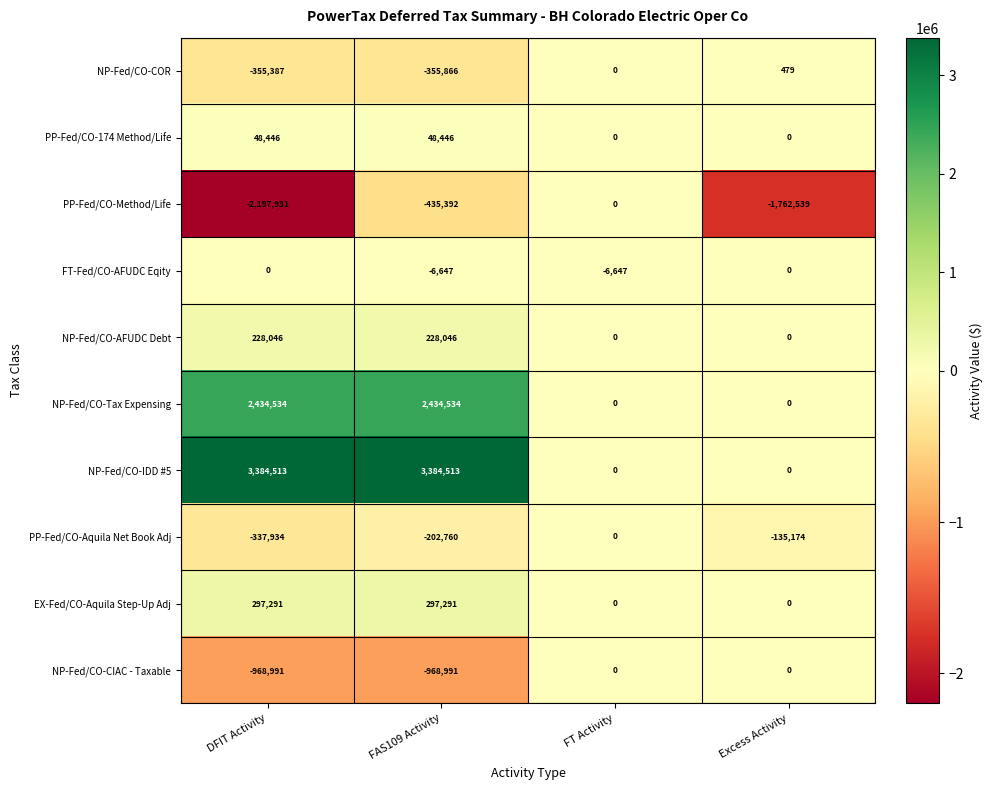

Rank the series at FAS109 Activity from lowest to highest value.

NP-Fed/CO-CIAC - Taxable, PP-Fed/CO-Method/Life, NP-Fed/CO-COR, PP-Fed/CO-Aquila Net Book Adj, FT-Fed/CO-AFUDC Eqity, PP-Fed/CO-174 Method/Life, NP-Fed/CO-AFUDC Debt, EX-Fed/CO-Aquila Step-Up Adj, NP-Fed/CO-Tax Expensing, NP-Fed/CO-IDD #5